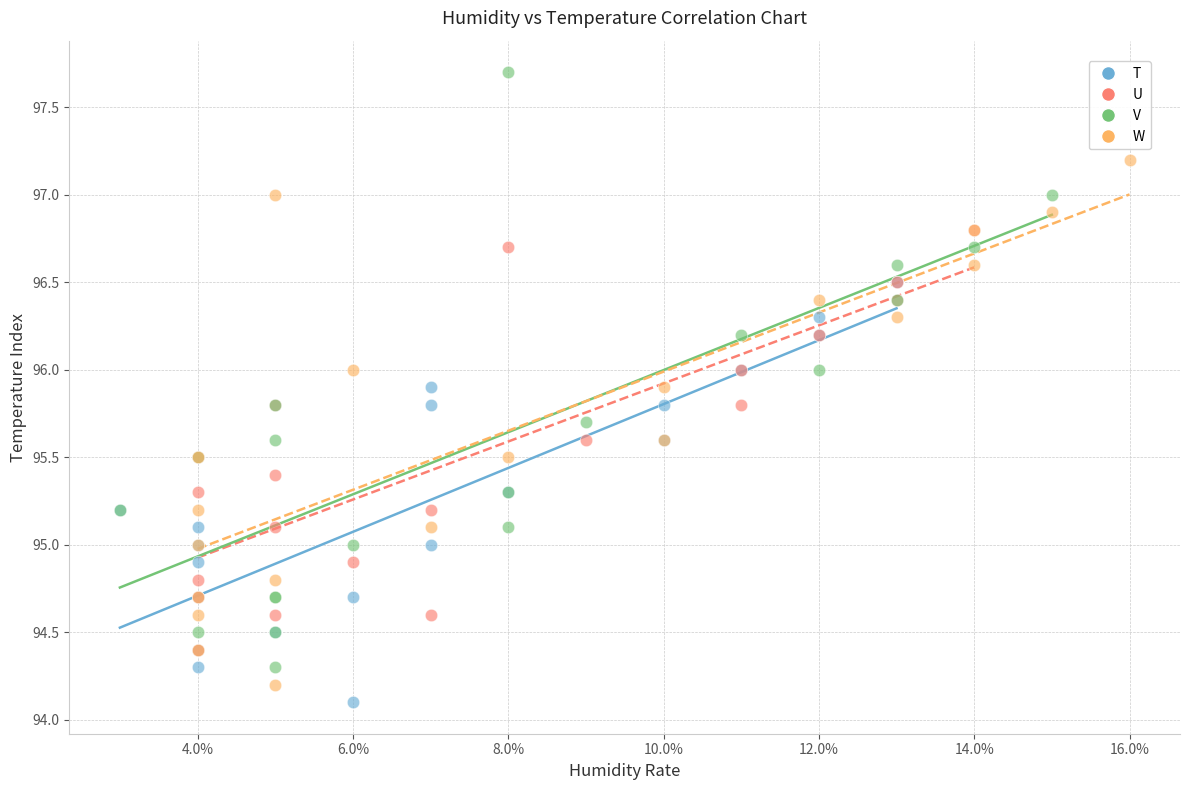

What are all the series names shown in the legend?

T, U, V, W